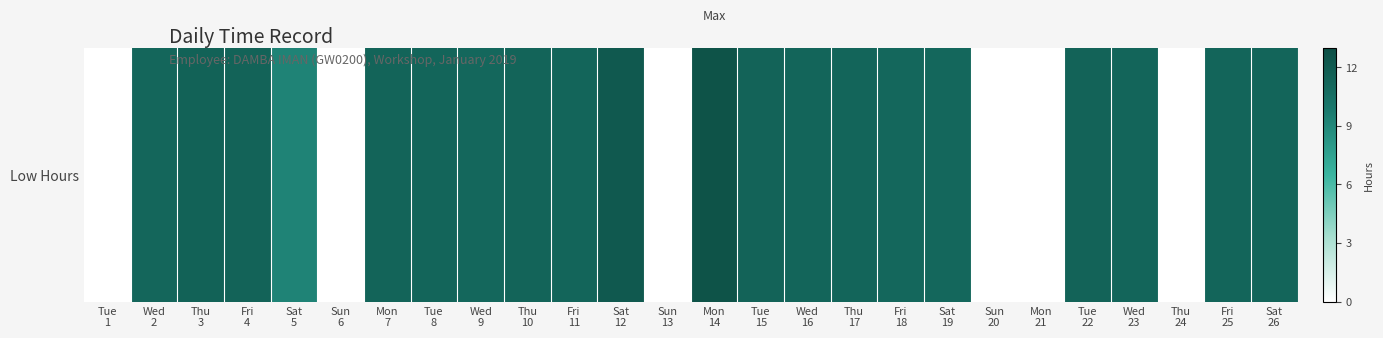

Reading left to right, extract all data points from this chart.

Tue
1=0.0	Wed
2=11.2	Thu
3=11.5	Fri
4=11.4	Sat
5=9.2	Sun
6=0.0	Mon
7=11.4	Tue
8=11.3	Wed
9=11.1	Thu
10=11.3	Fri
11=11.3	Sat
12=12.2	Sun
13=0.0	Mon
14=12.7	Tue
15=11.4	Wed
16=11.2	Thu
17=11.3	Fri
18=11.1	Sat
19=11.1	Sun
20=0.0	Mon
21=0.0	Tue
22=11.4	Wed
23=11.3	Thu
24=0.0	Fri
25=11.3	Sat
26=11.2